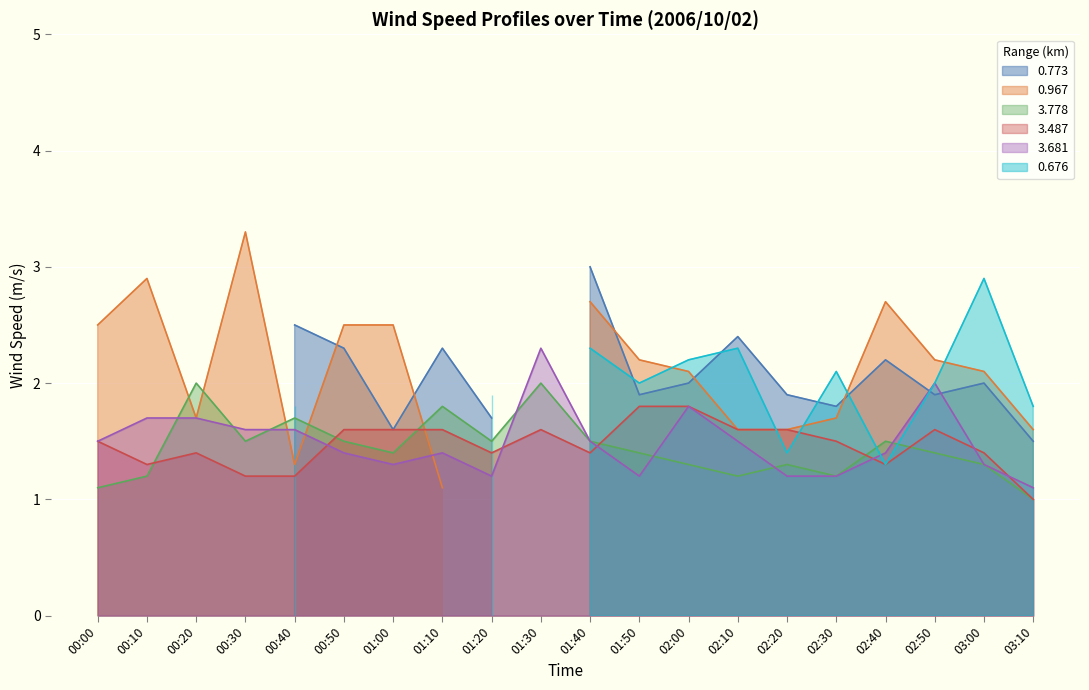

Which has a higher value, 02:10 or 00:20?

00:20